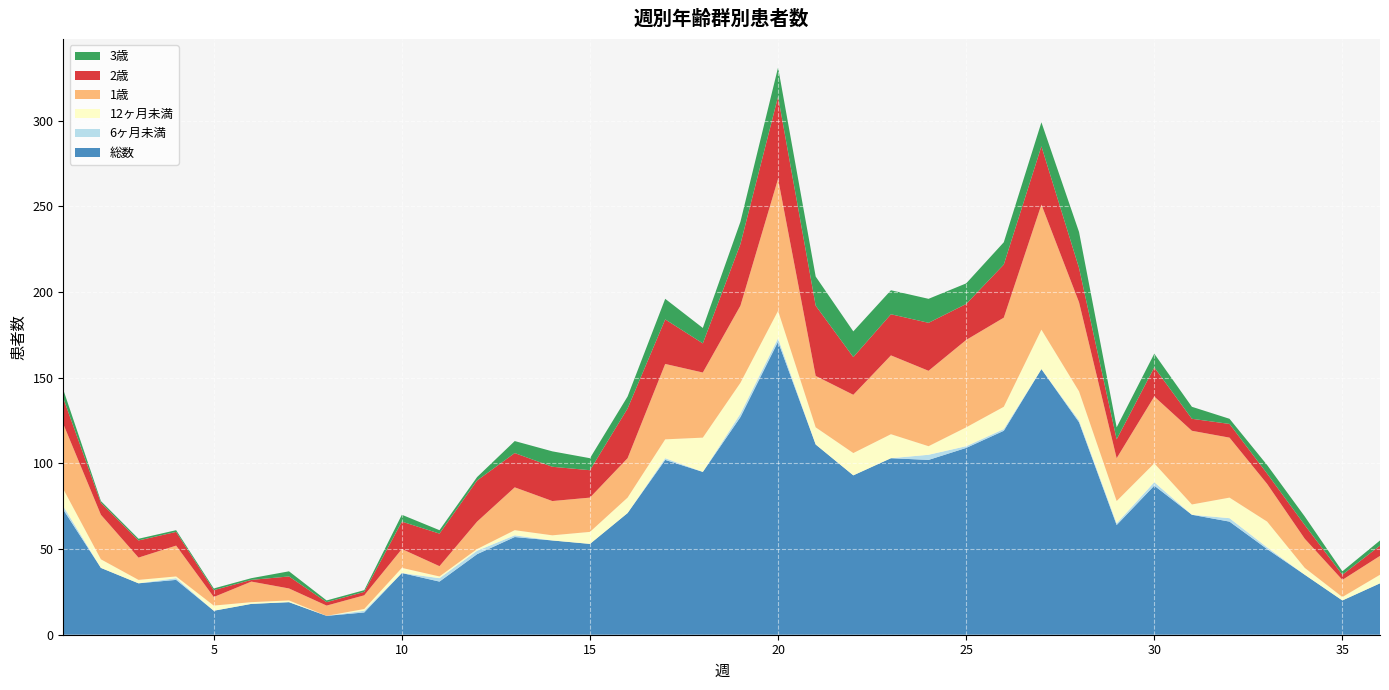

Reading left to right, what are all the values shown in this chart?

総数: 1=73	2=39	3=30	4=32	5=14	6=18	7=19	8=11	9=13	10=36	11=31	12=47	13=57	14=55	15=53	16=71	17=102	18=95	19=127	20=171	21=111	22=93	23=103	24=102	25=109	26=119	27=155	28=124	29=64	30=87	31=70	32=66	33=50	34=35	35=20	36=30
6ヶ月未満: 1=2	2=0	3=0	4=1	5=0	6=0	7=0	8=0	9=1	10=0	11=2	12=2	13=1	14=0	15=0	16=0	17=1	18=0	19=2	20=2	21=0	22=0	23=0	24=3	25=1	26=1	27=0	28=1	29=1	30=2	31=0	32=2	33=1	34=0	35=0	36=0
12ヶ月未満: 1=10	2=5	3=2	4=1	5=3	6=1	7=1	8=0	9=1	10=3	11=1	12=1	13=3	14=3	15=7	16=9	17=11	18=20	19=18	20=16	21=10	22=13	23=14	24=5	25=11	26=13	27=23	28=17	29=13	30=11	31=6	32=12	33=15	34=4	35=2	36=5
1歳: 1=38	2=26	3=13	4=18	5=5	6=12	7=7	8=6	9=8	10=11	11=6	12=16	13=25	14=20	15=20	16=23	17=44	18=38	19=45	20=77	21=30	22=34	23=46	24=44	25=51	26=52	27=73	28=52	29=25	30=39	31=43	32=35	33=22	34=17	35=10	36=11
2歳: 1=15	2=7	3=10	4=8	5=4	6=1	7=7	8=2	9=2	10=16	11=19	12=24	13=20	14=20	15=16	16=29	17=26	18=17	19=36	20=48	21=41	22=22	23=24	24=28	25=21	26=31	27=34	28=20	29=11	30=17	31=7	32=8	33=6	34=8	35=3	36=6
3歳: 1=5	2=1	3=1	4=1	5=1	6=1	7=3	8=1	9=1	10=4	11=2	12=2	13=7	14=9	15=7	16=7	17=12	18=9	19=13	20=17	21=17	22=15	23=14	24=14	25=12	26=13	27=14	28=21	29=7	30=8	31=7	32=3	33=5	34=5	35=2	36=3